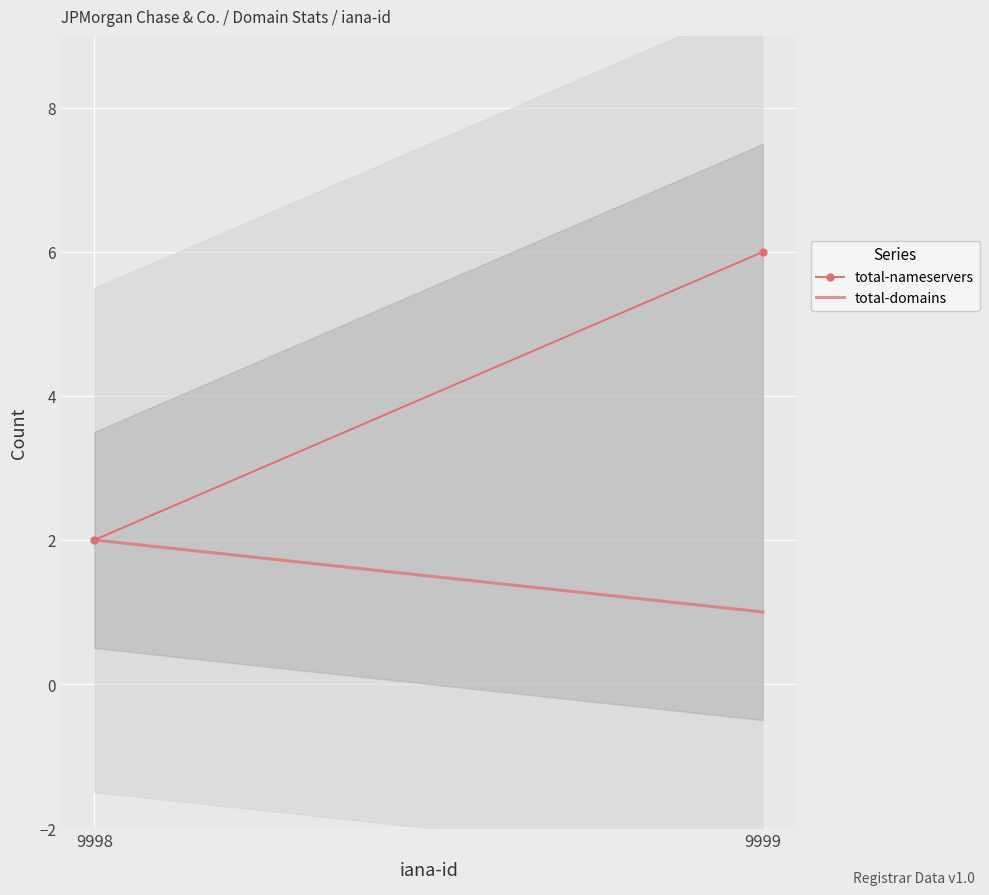

What is the average value of the total-domains series?

2